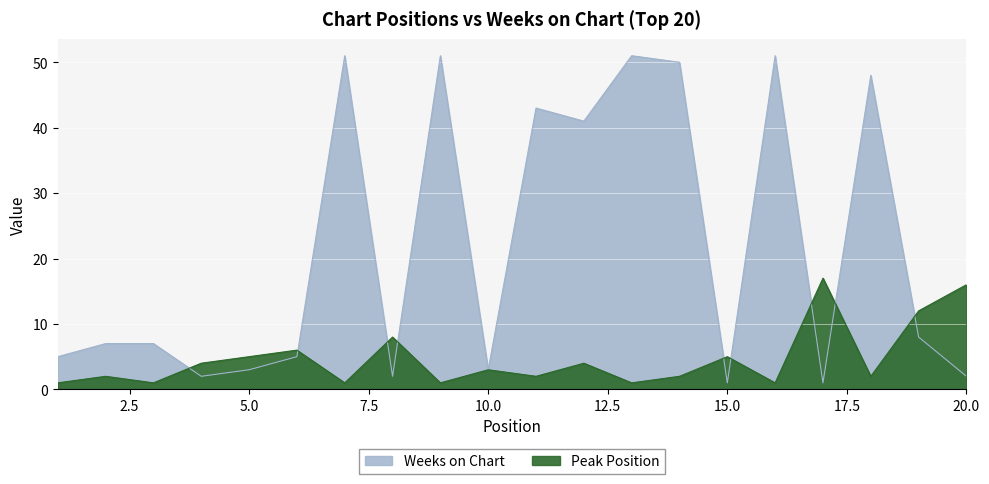

What is the smallest value displayed?

1